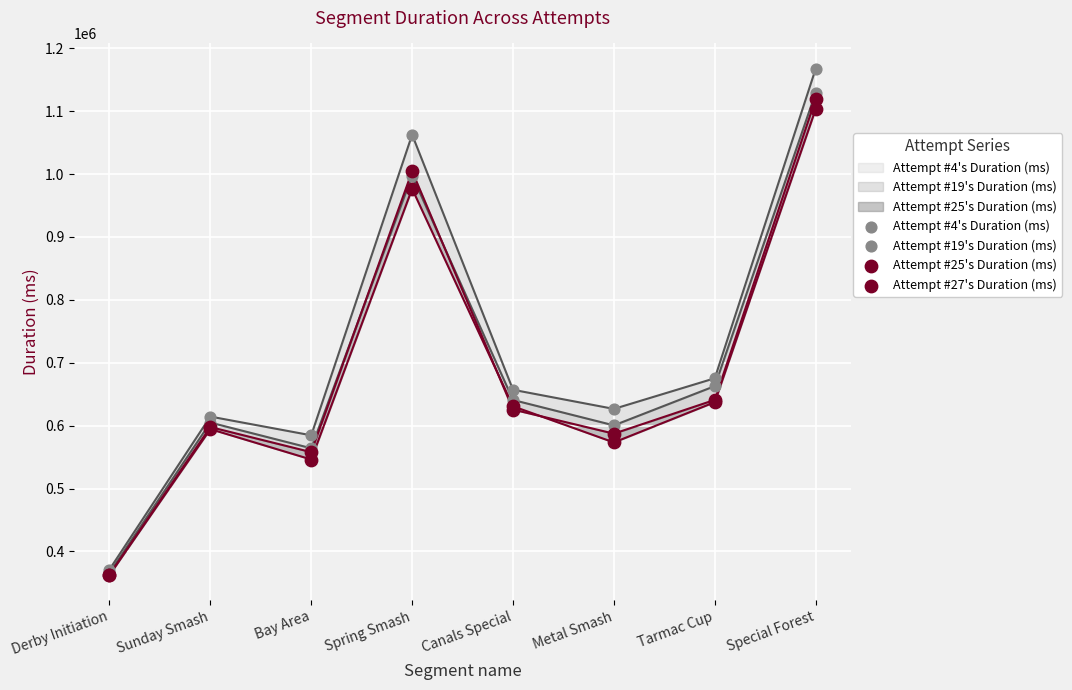

What are all the series names shown in the legend?

Attempt #4's Duration (ms), Attempt #19's Duration (ms), Attempt #25's Duration (ms), Attempt #27's Duration (ms)